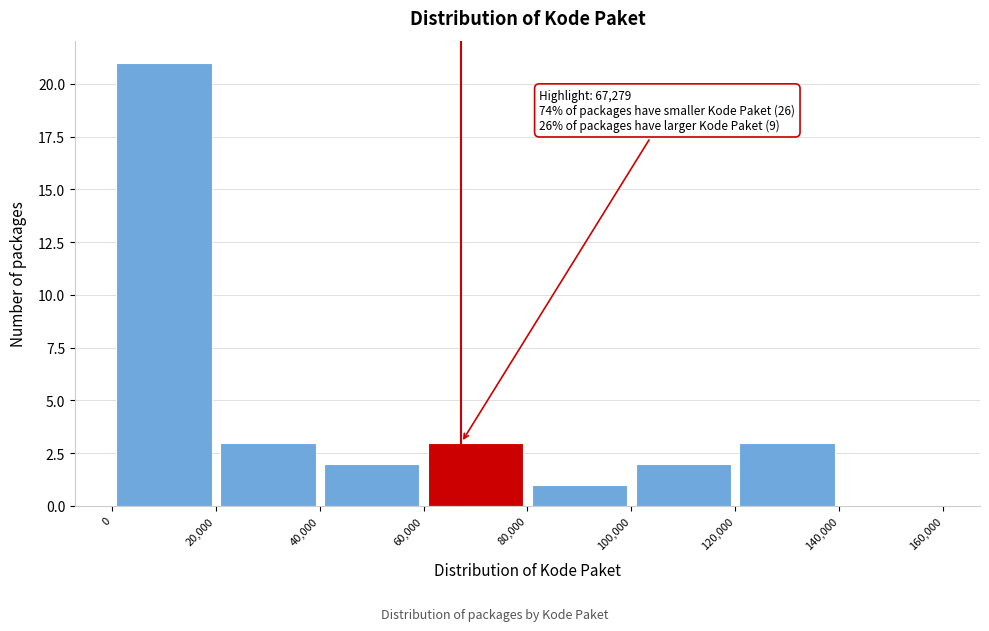

Over which range of the x-axis is the bar tallest?

0 to 20,000